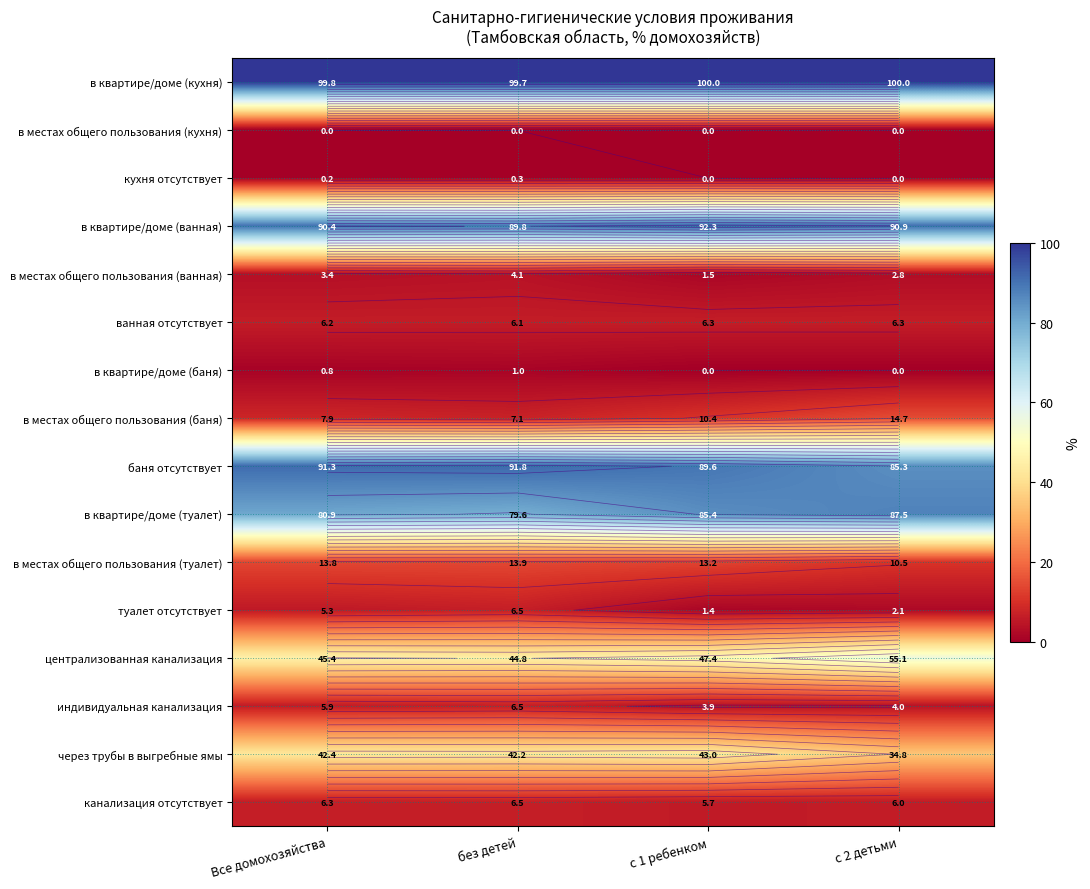

What is the lowest value of the канализация отсутствует series?

5.7